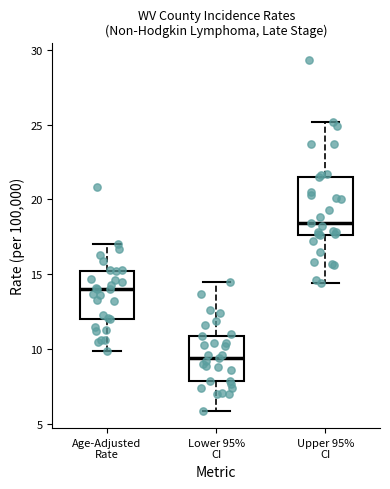

Reading left to right, transcribe this box plot: for each box, give where its median line is, the range the box spans, and where its two whiskers end, as read against the y-axis. The values are not printed on the chart, so give them approximately, as read against the axis.

Age-Adjusted Rate: median 14.0, box 12.0 to 15.0, whiskers 10.0 to 17.0
Lower 95% CI: median 9.5, box 8.0 to 11.0, whiskers 6.0 to 14.5
Upper 95% CI: median 18.5, box 17.5 to 21.5, whiskers 14.5 to 25.0